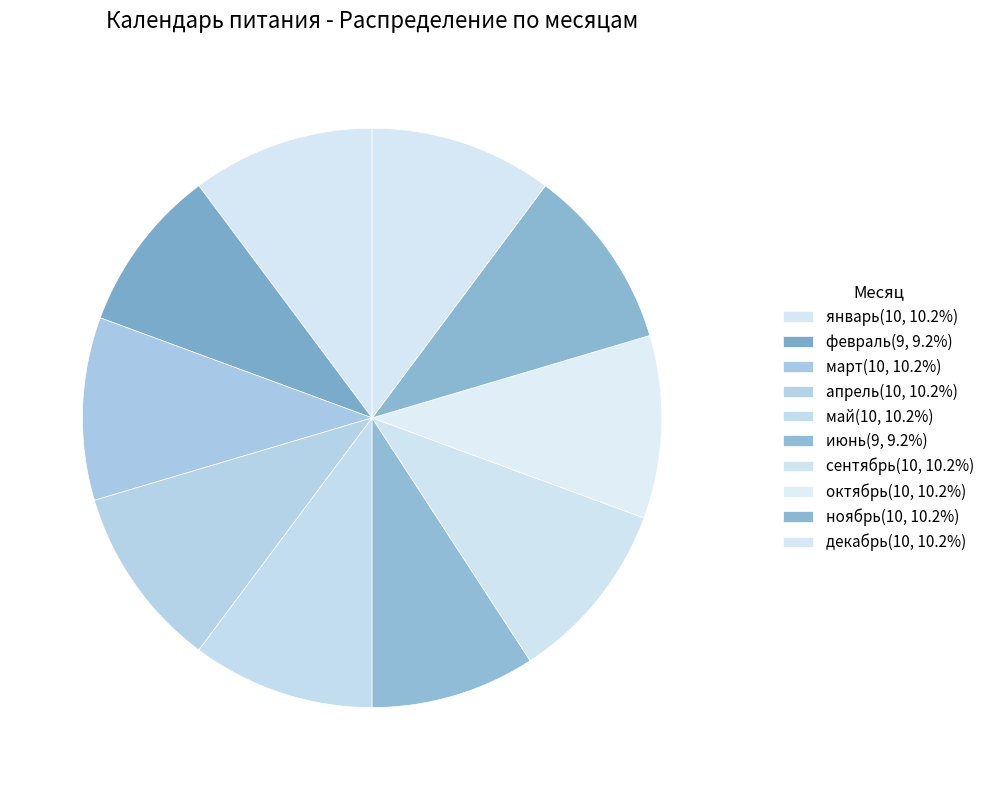

Which slice is the largest?

январь